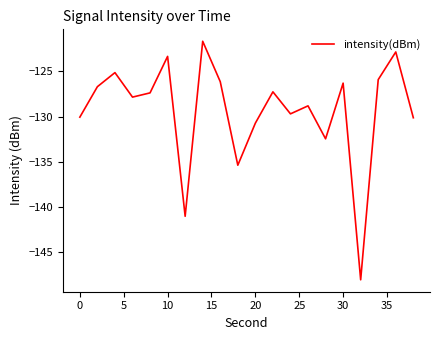

What is the smallest value displayed?

-148.1